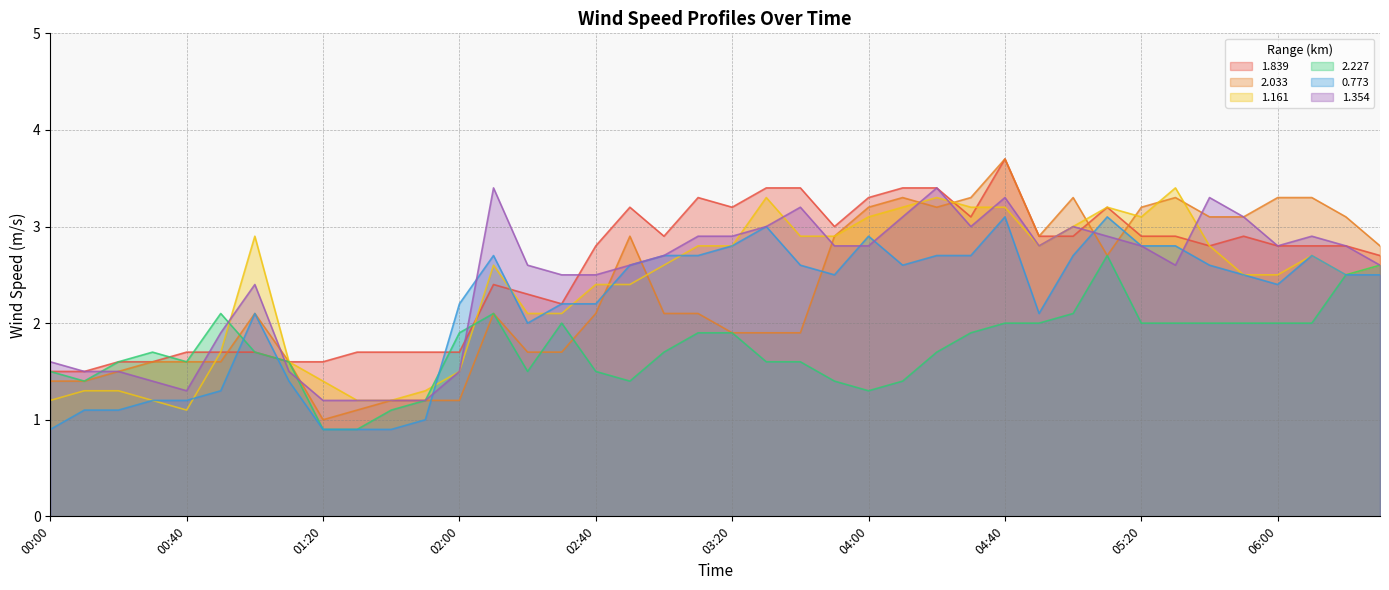

At 04:10, list the series in order from largest to smallest.

1.839, 2.033, 1.161, 1.354, 0.773, 2.227